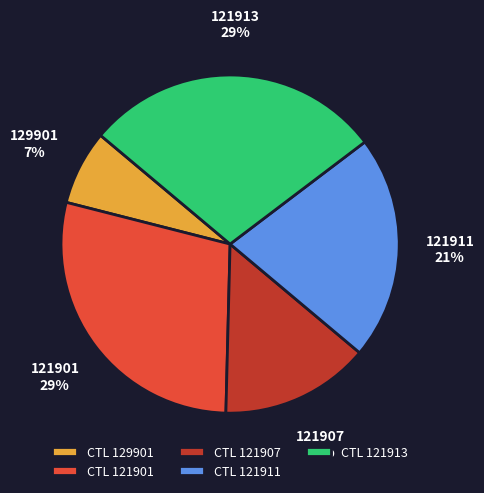

Is CTL 121913 the majority of the pie?

No